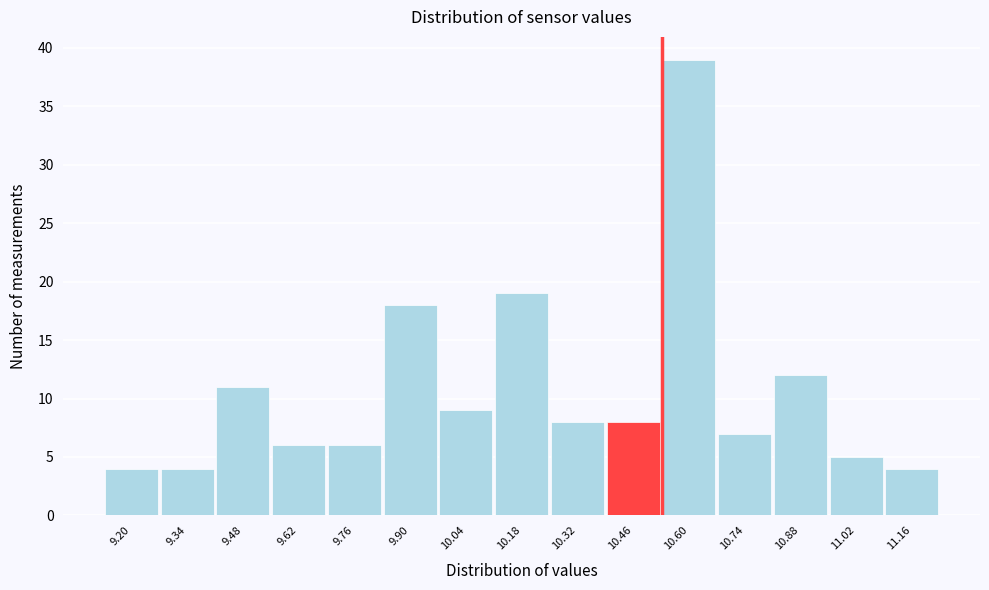

Reading left to right, extract all data points from this chart.

9.20=4	9.34=4	9.48=11	9.62=6	9.76=6	9.90=18	10.04=9	10.18=19	10.32=8	10.46=8	10.60=39	10.74=7	10.88=12	11.02=5	11.16=4